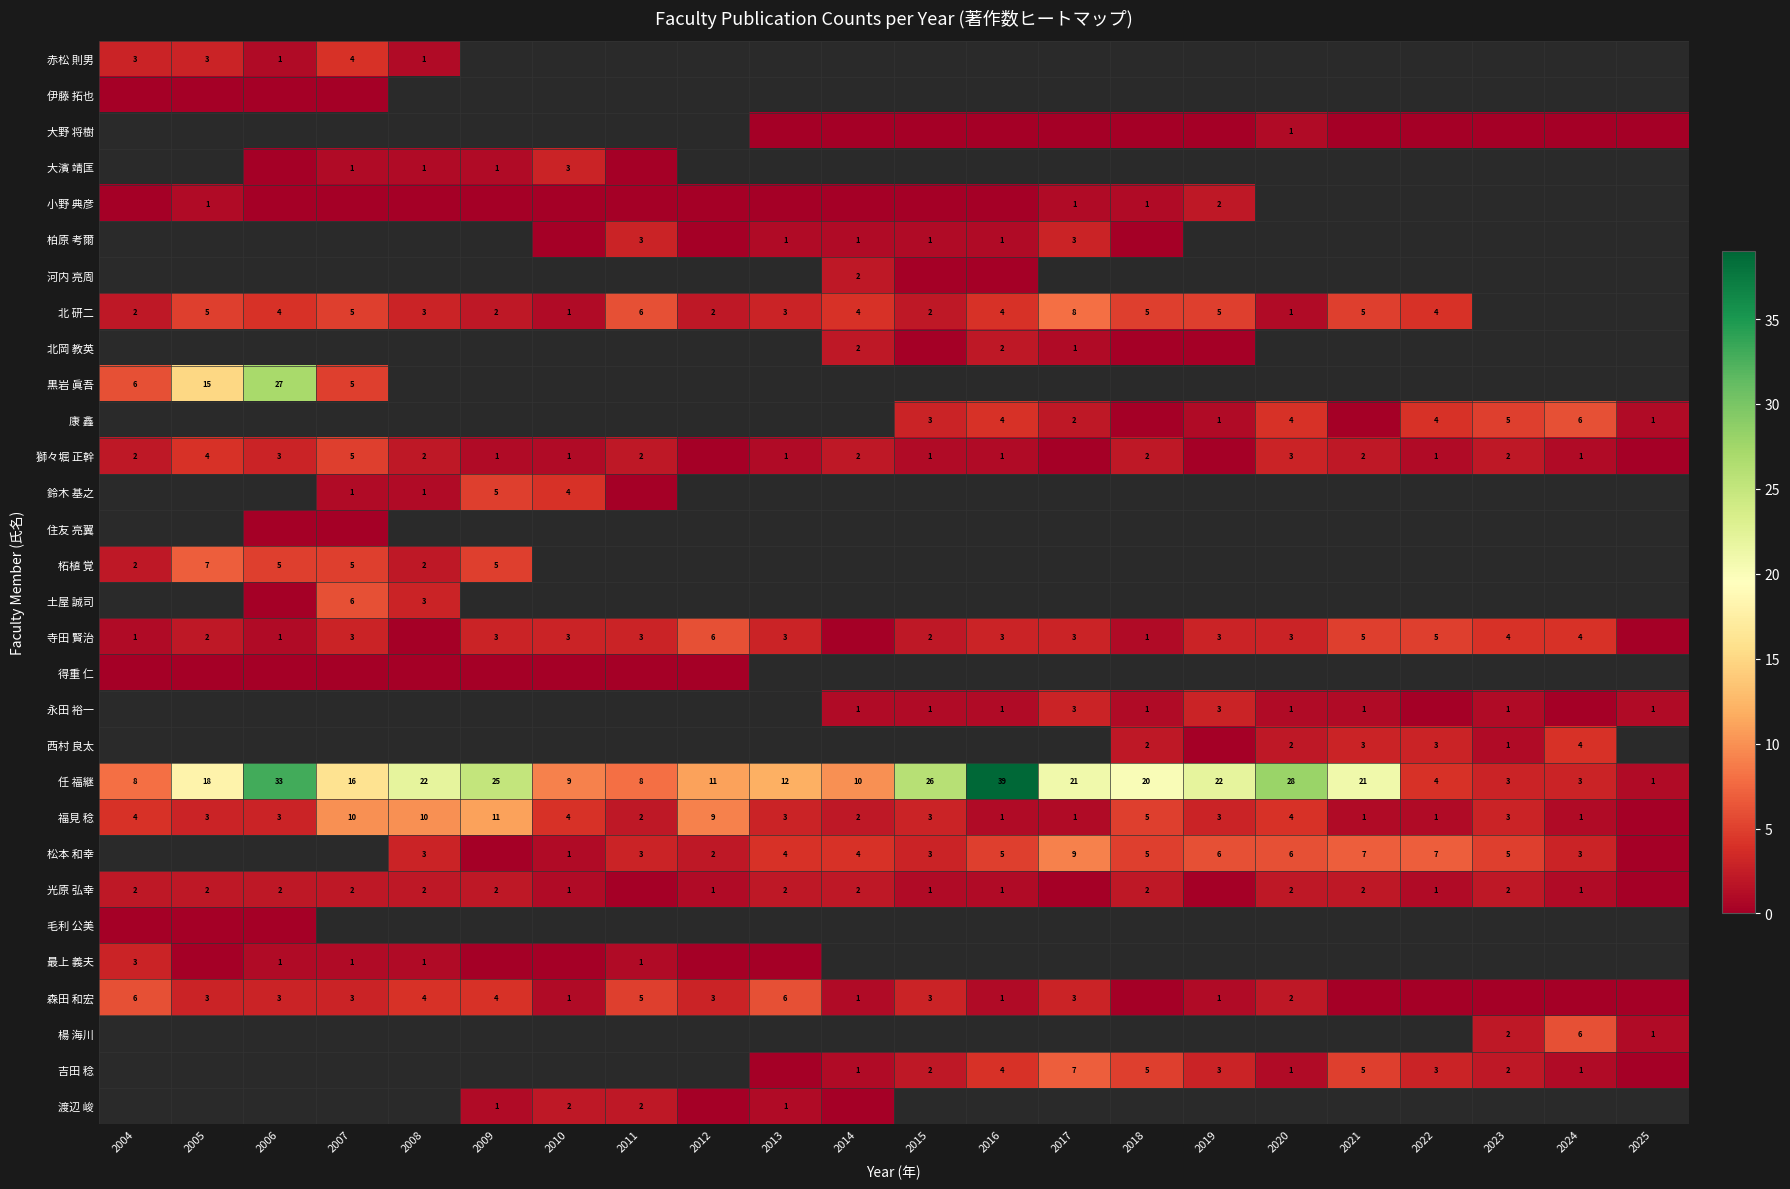

Which label corresponds to the smallest value in the chart?

2004